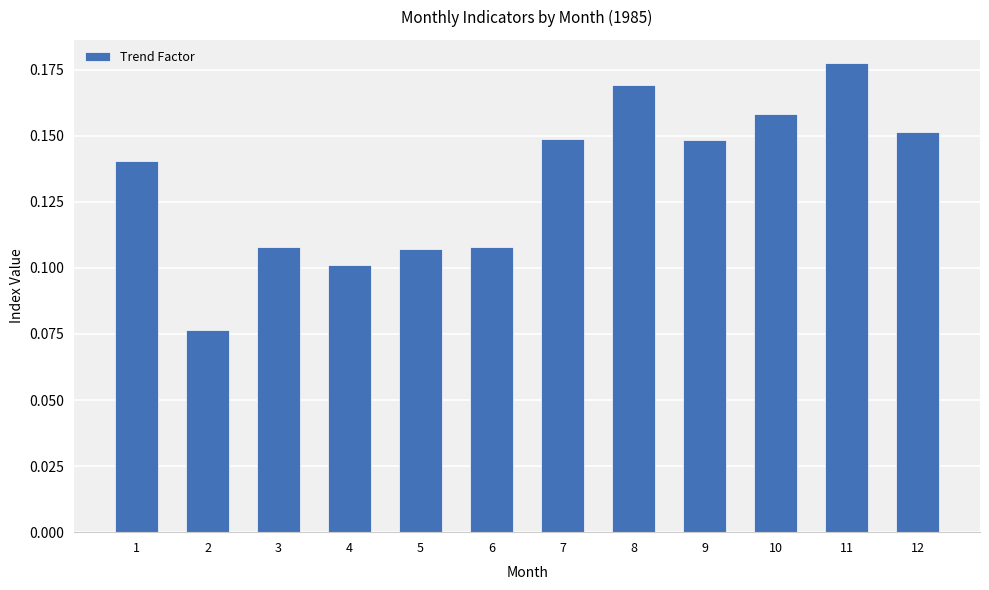

True or false: the data shows 0.1 at 2.

True